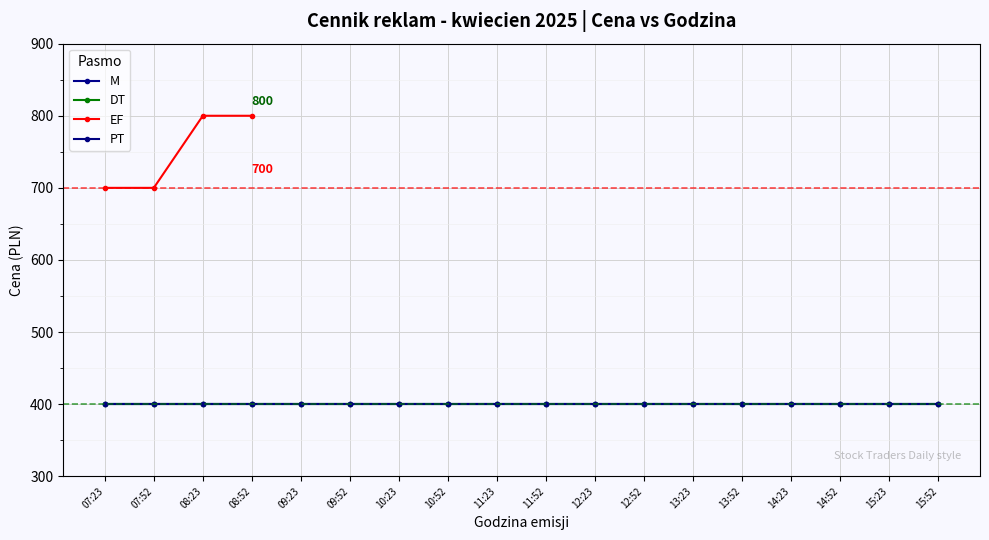

At how many categories does at least one series exceed 419?

4